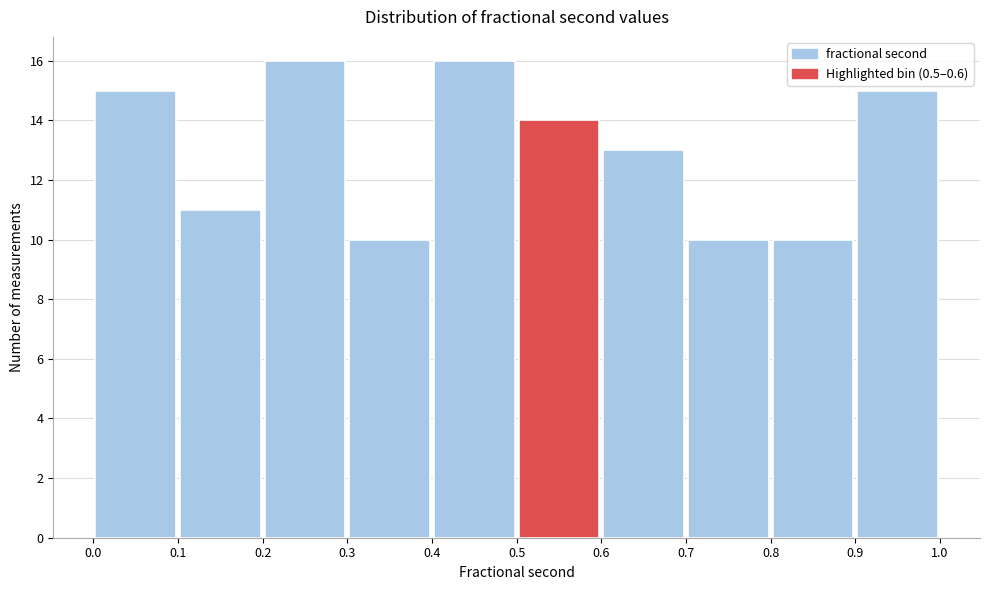

Reading left to right, list every bar in this chart as the range it spans on the x-axis followed by its height. The values are not printed on the chart, so give them approximately, as read against the axis.

0.0 to 0.1: 15
0.1 to 0.2: 11
0.2 to 0.3: 16
0.3 to 0.4: 10
0.4 to 0.5: 16
0.5 to 0.6: 14
0.6 to 0.7: 13
0.7 to 0.8: 10
0.8 to 0.9: 10
0.9 to 1.0: 15